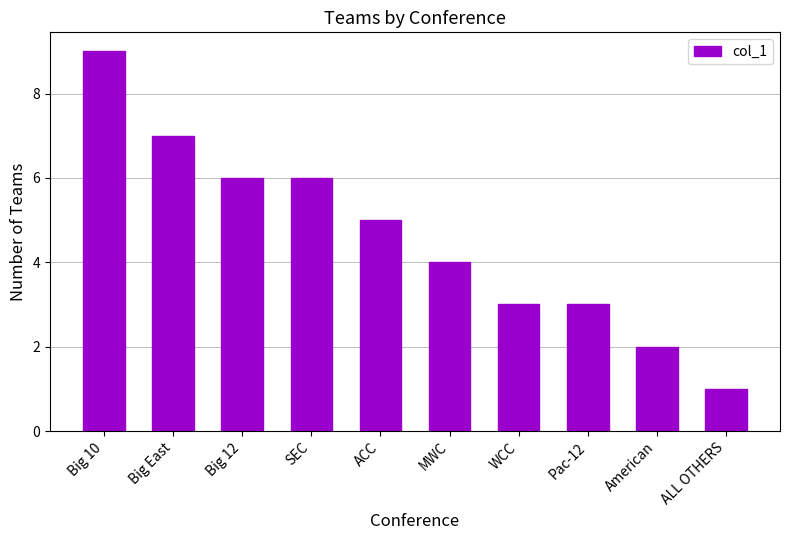

Which category has the highest value across all series?

Big 10